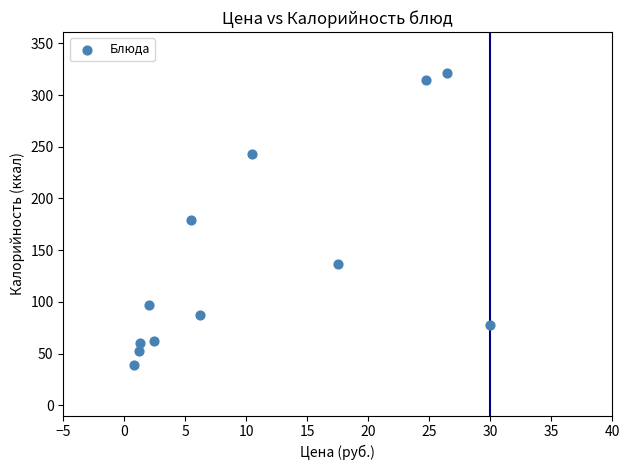

What is the average Y value?

139